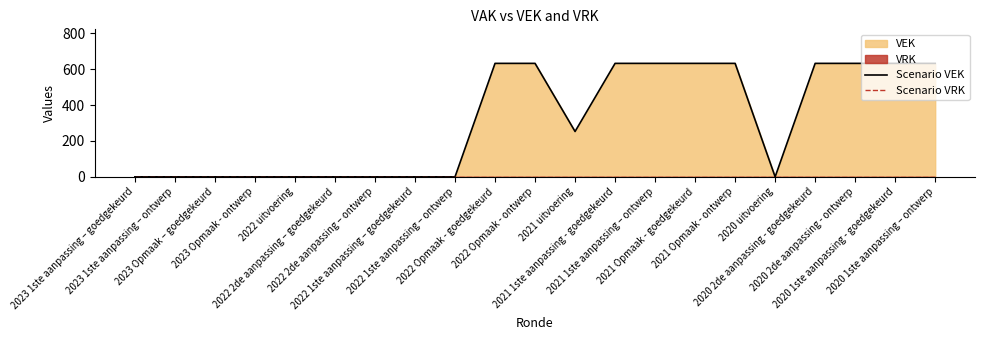

How many lines are shown in the chart?

2